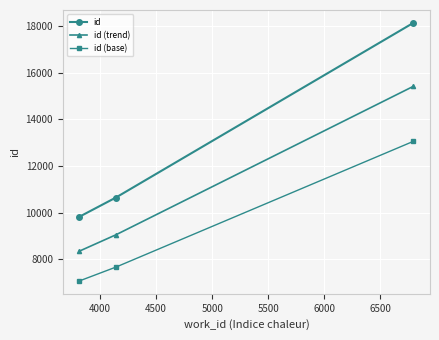

What is the difference between the maximum and minimum values in the id series?

8305.0